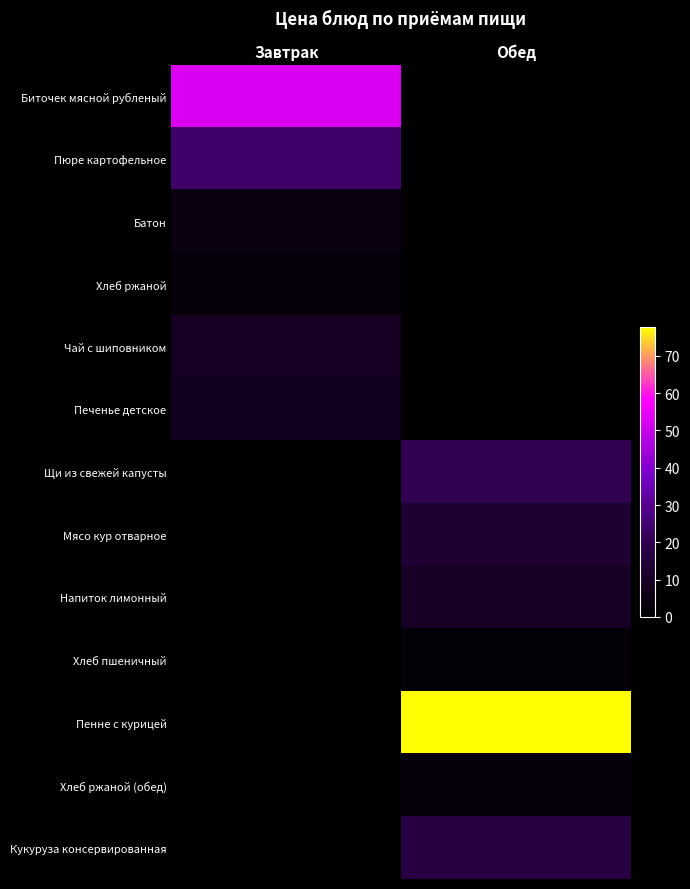

At which category is the sum across all series the highest?

Обед